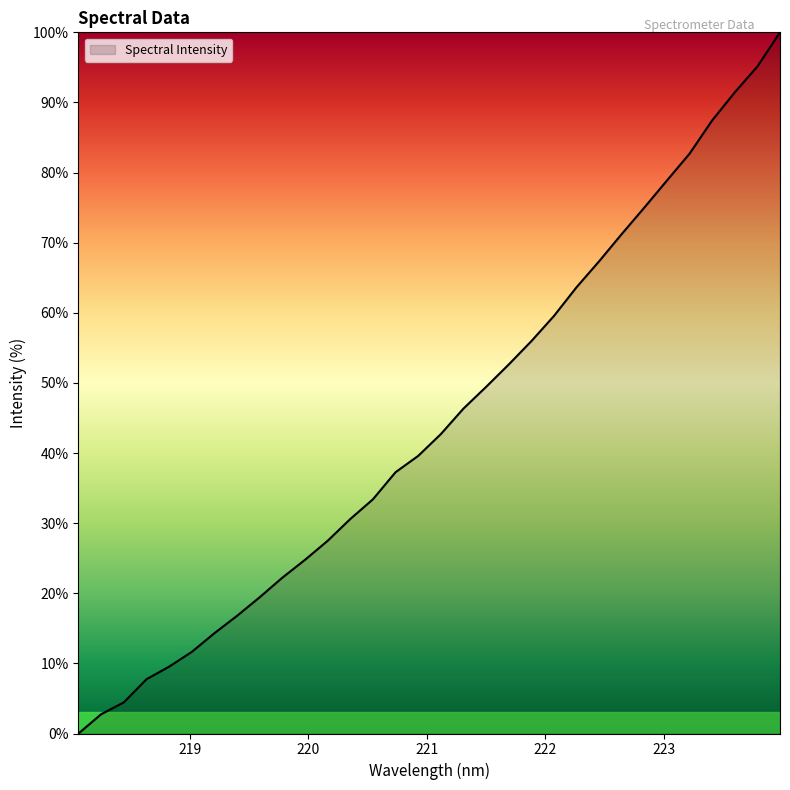

What is the difference between the maximum and minimum values?

100.0